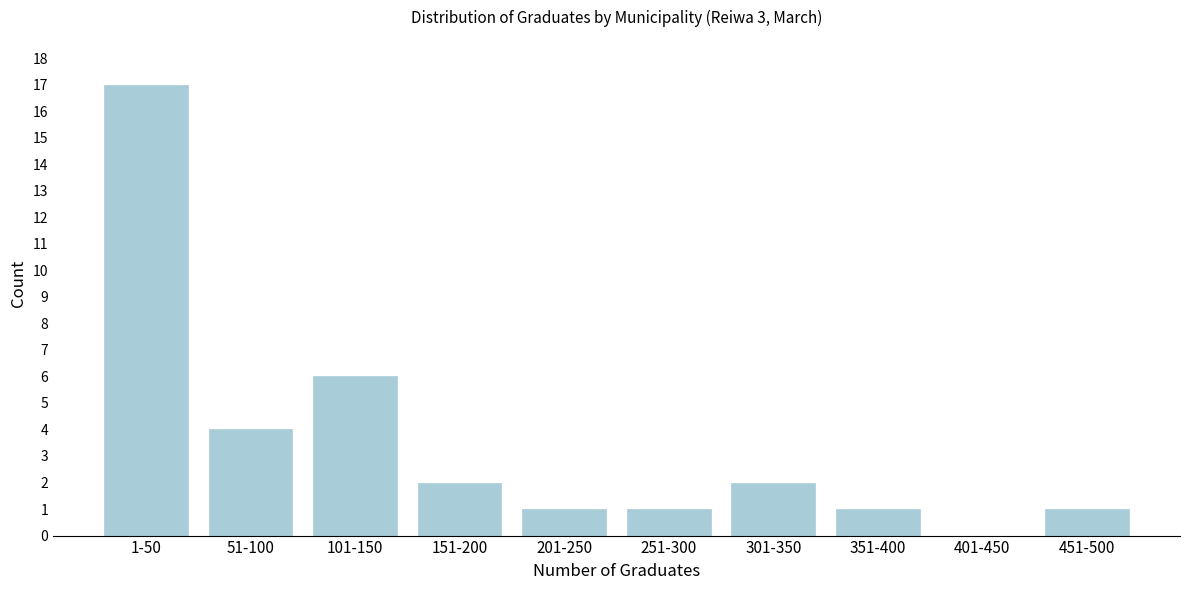

Reading right to left, transcribe all the data shown in this chart.

451-500=1	401-450=0	351-400=1	301-350=2	251-300=1	201-250=1	151-200=2	101-150=6	51-100=4	1-50=17